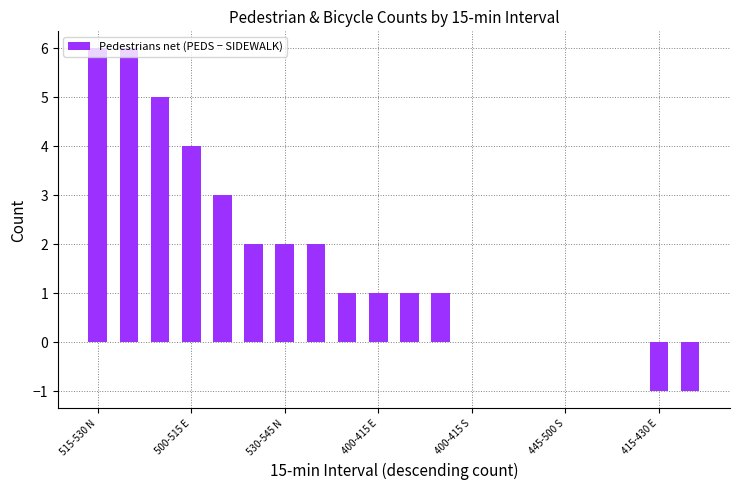

How many series are shown in this chart?

1